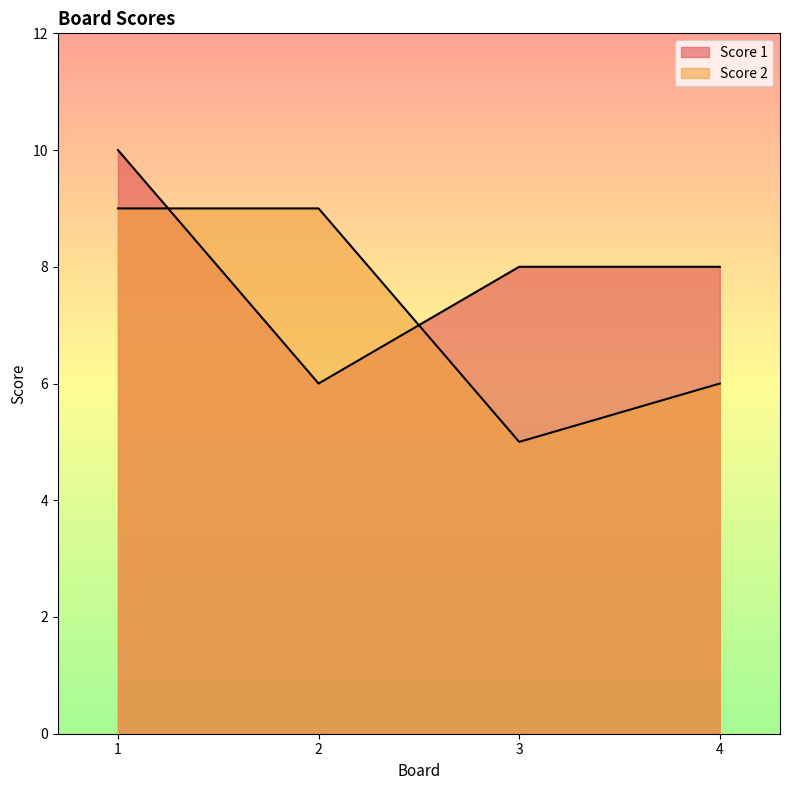

Which has a higher value, 1 or 4?

1